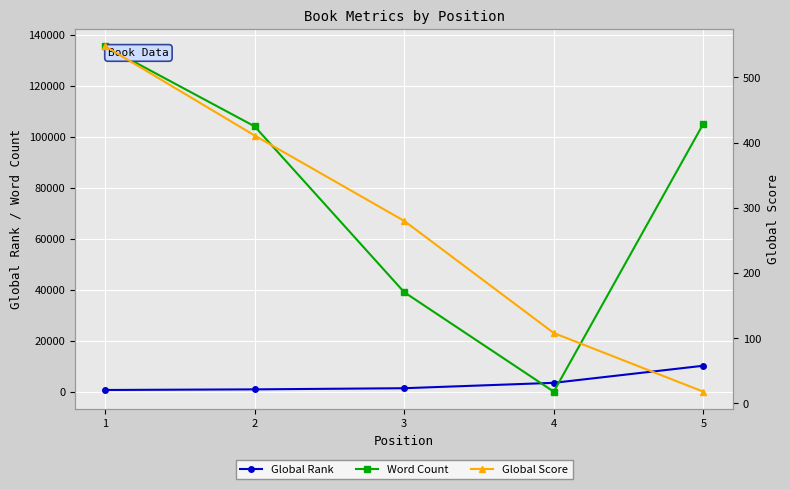

What is the average value of the Global Score series?

273